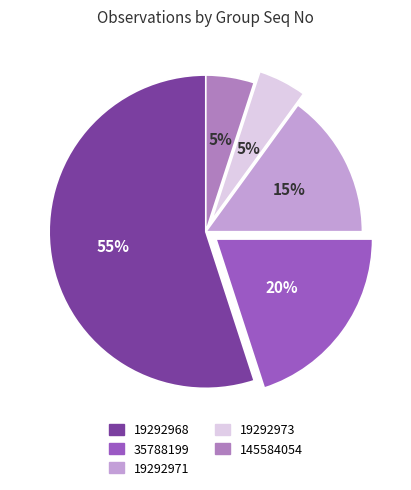

The 19292968 slice represents 70% of the pie. True or false?

False